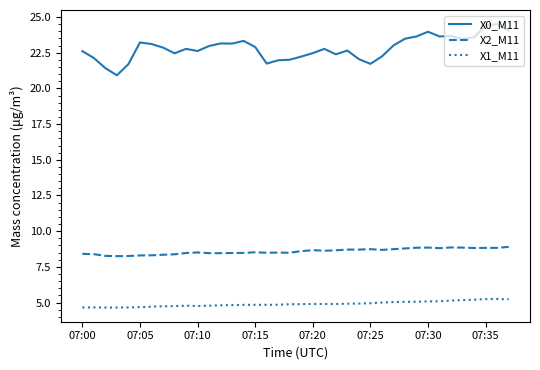

What is the greatest value displayed?

24.5